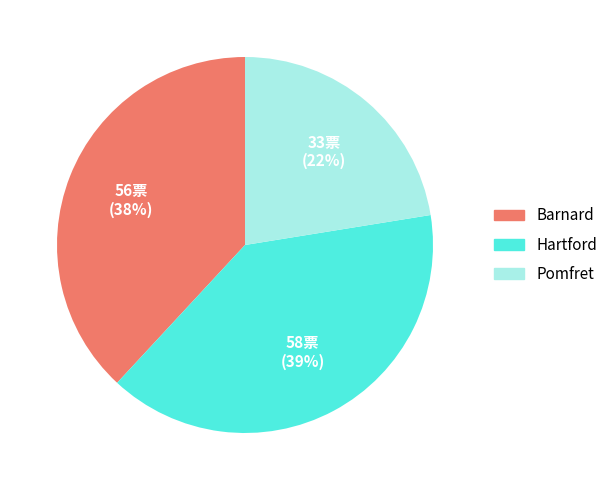

Combined, do Barnard and Hartford account for over 50%?

Yes